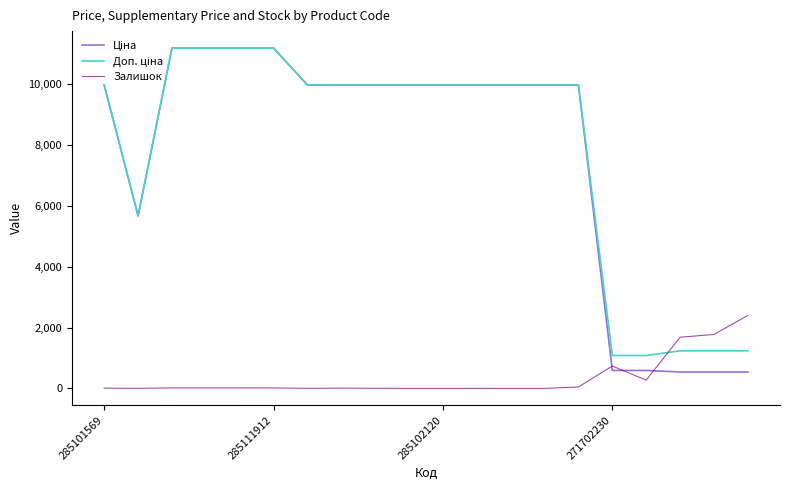

What is the highest value of the Залишок series?

2400.0